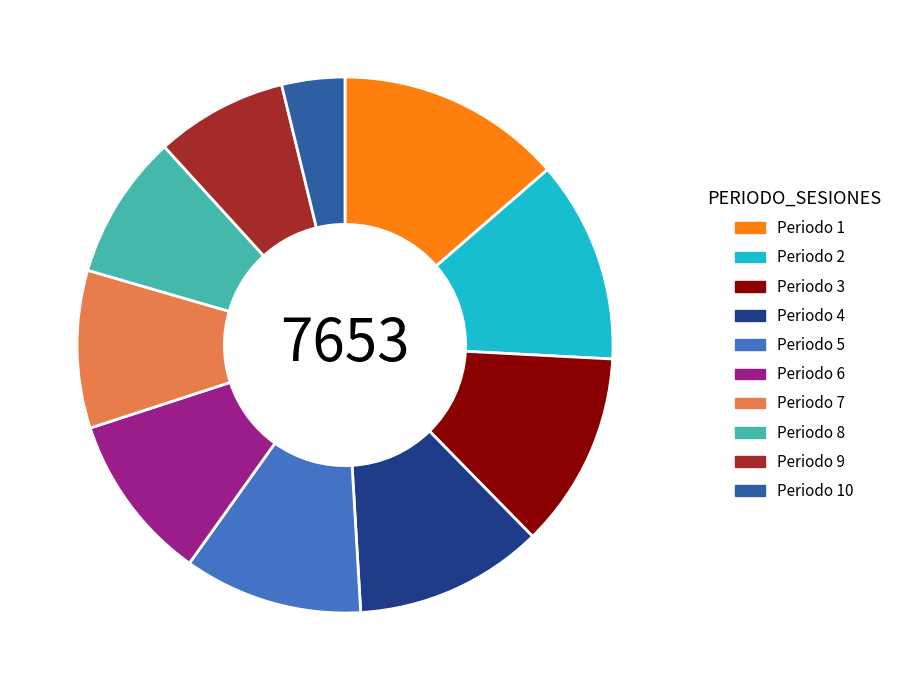

Does Periodo 6 represent more than half of the total?

No